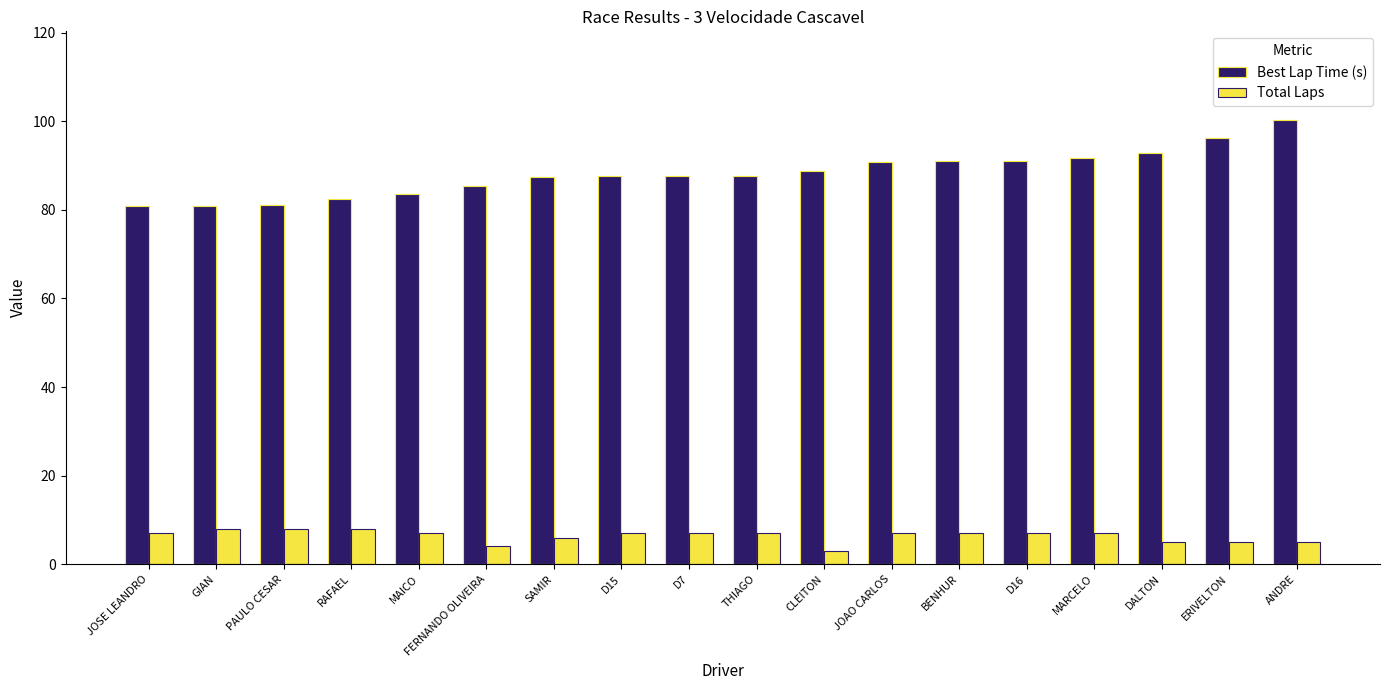

What is the approximate value of Best Lap Time (s) at JOAO CARLOS?

90.8